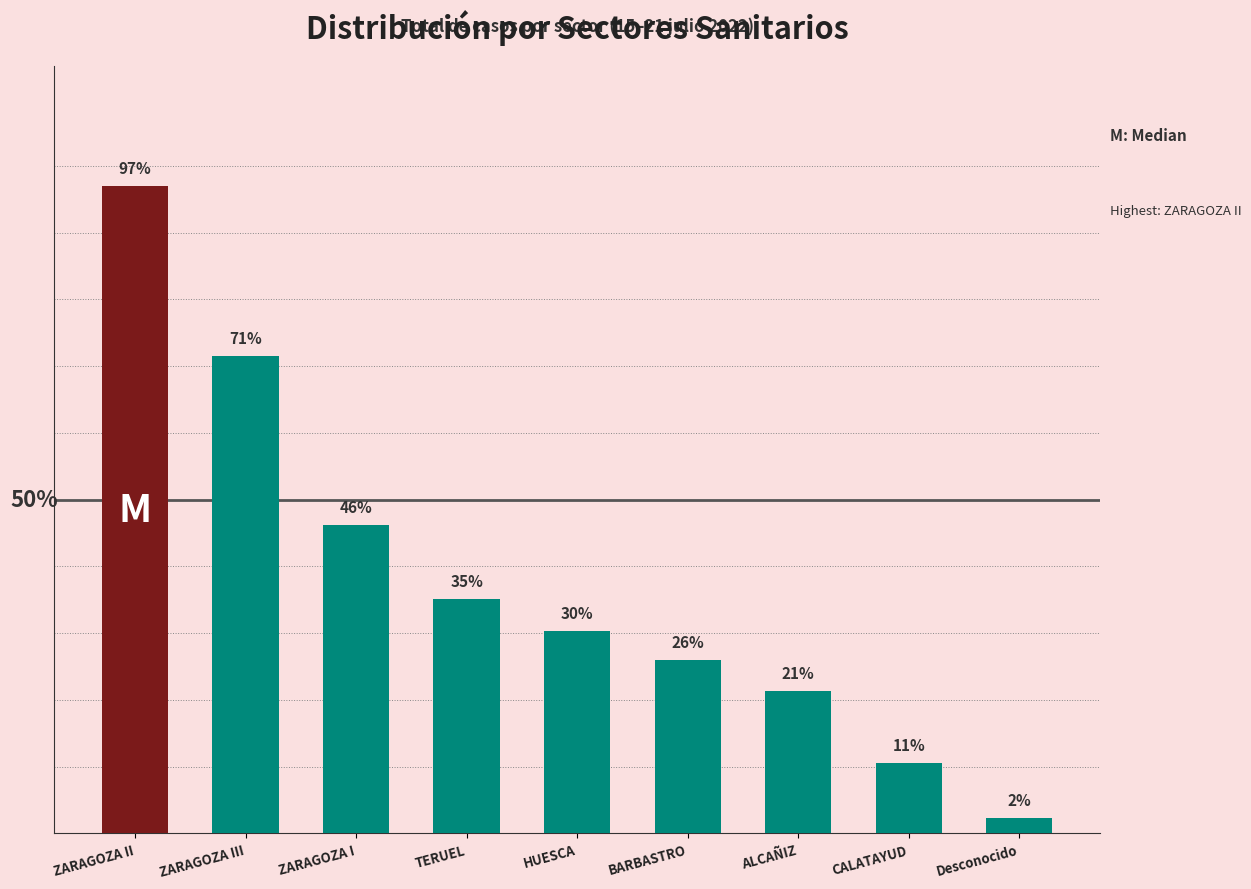

What is the value of the 8th bar from the left?

10.5